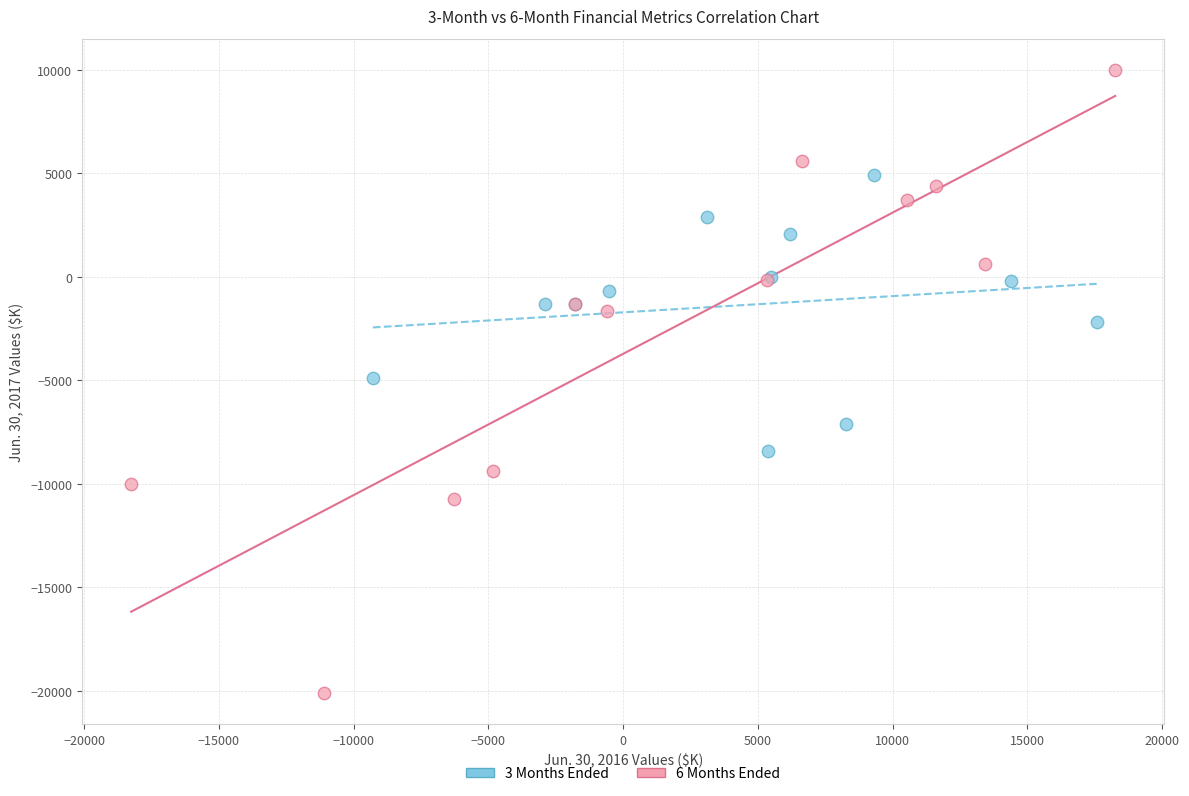

Which series has the largest Y range (max minus min)?

6 Months Ended